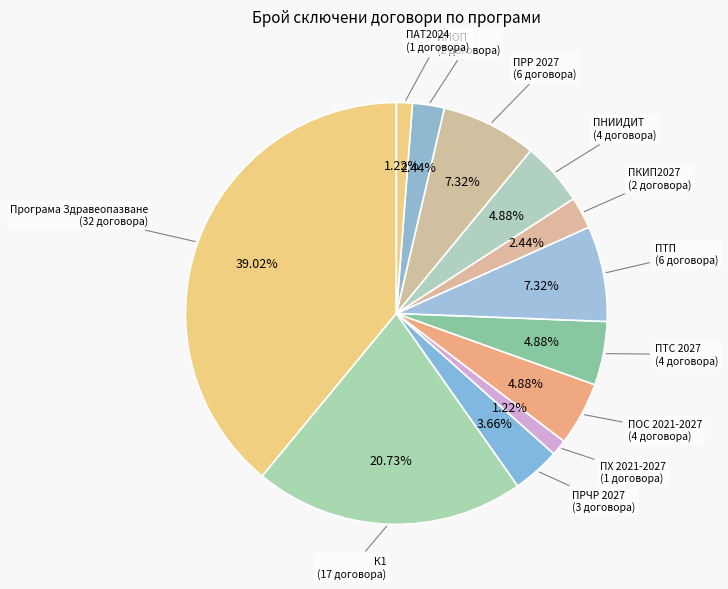

Count the number of slices in the pie.

12